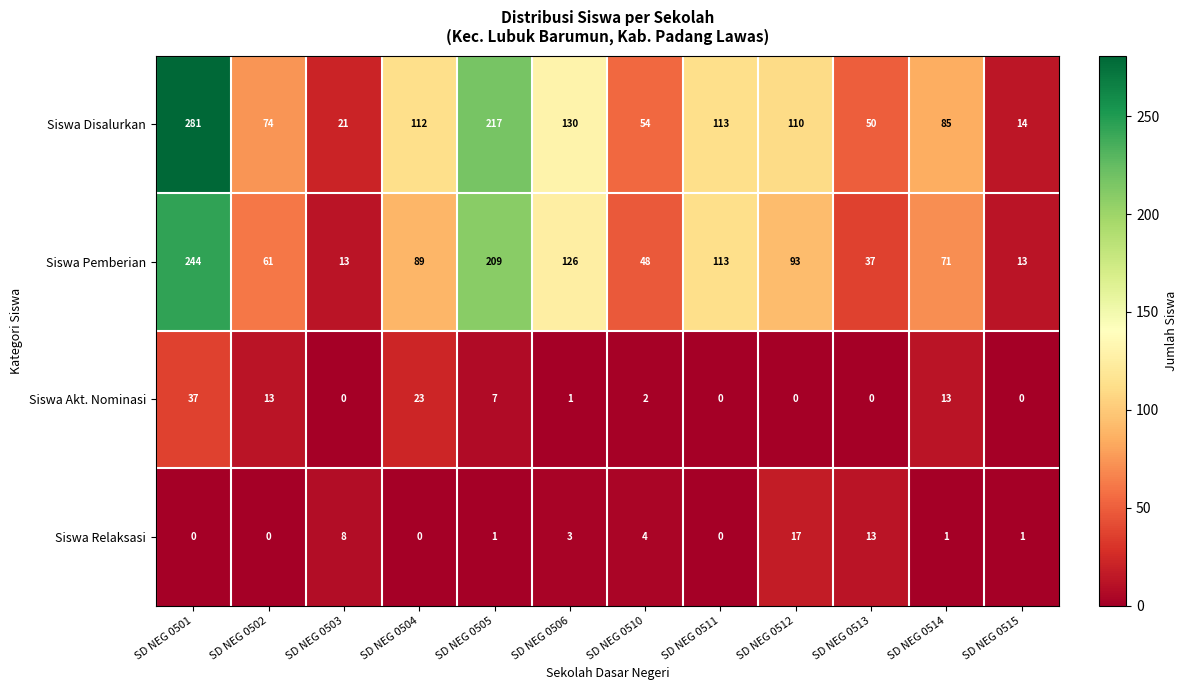

Which series has the largest range (max minus min)?

Siswa Disalurkan